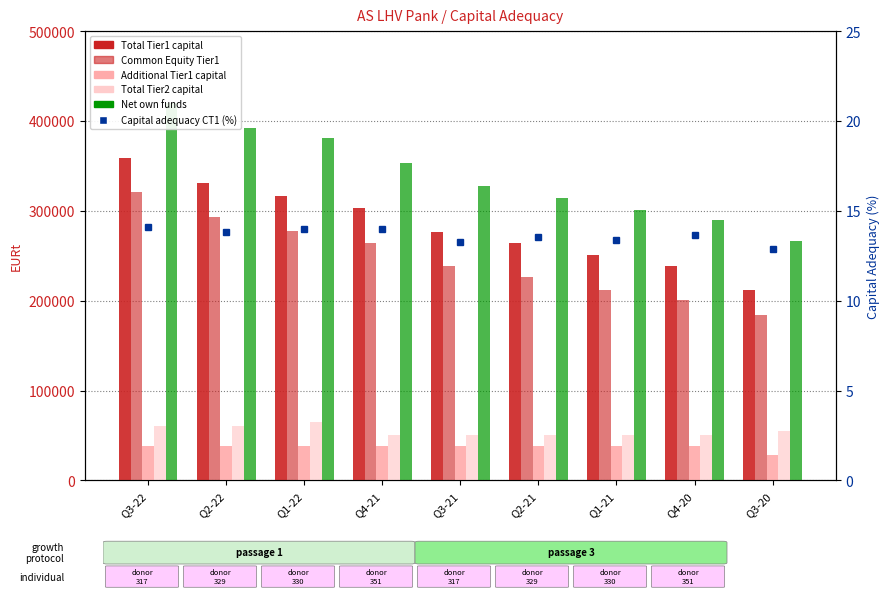

How many values in the Net own funds series exceed 327331?

5